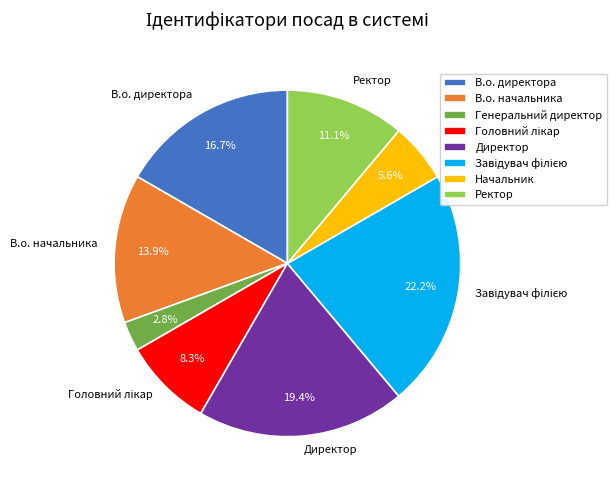

Is Генеральний директор the majority of the pie?

No